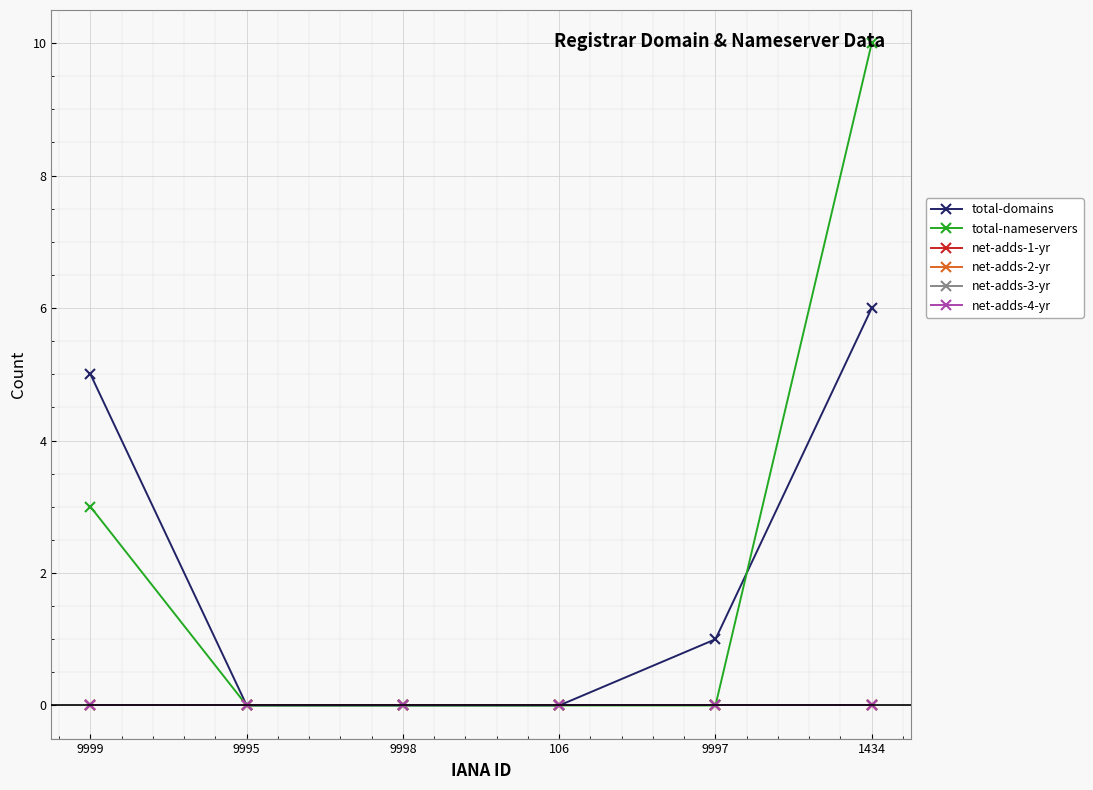

Is the value of total-domains at 9995 greater than the value of net-adds-2-yr at 9998?

No